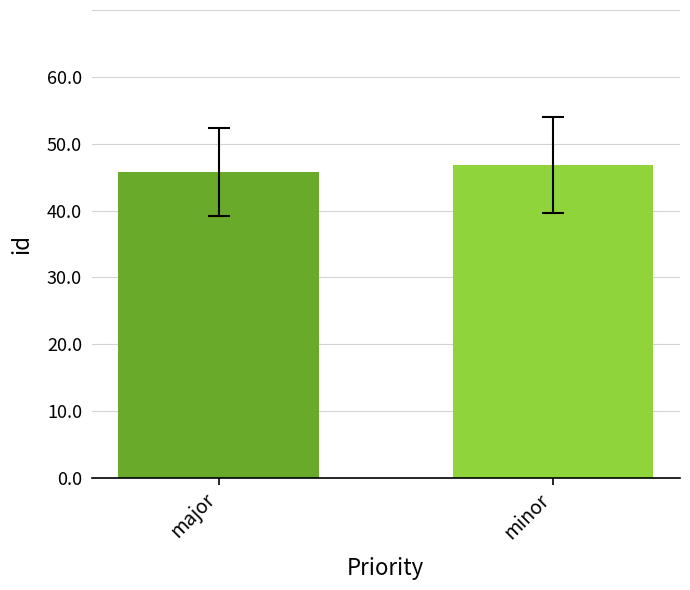

What is the sum of the values at major and minor?

92.6